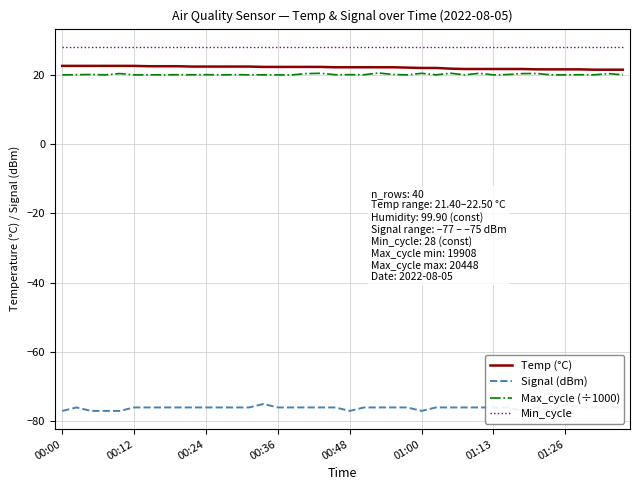

True or false: Temp (°C) and Min_cycle cross at least once.

False